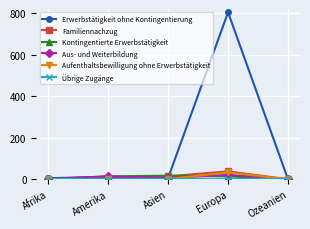

What is the approximate value of Familiennachzug at Europa, to the nearest 10?

40